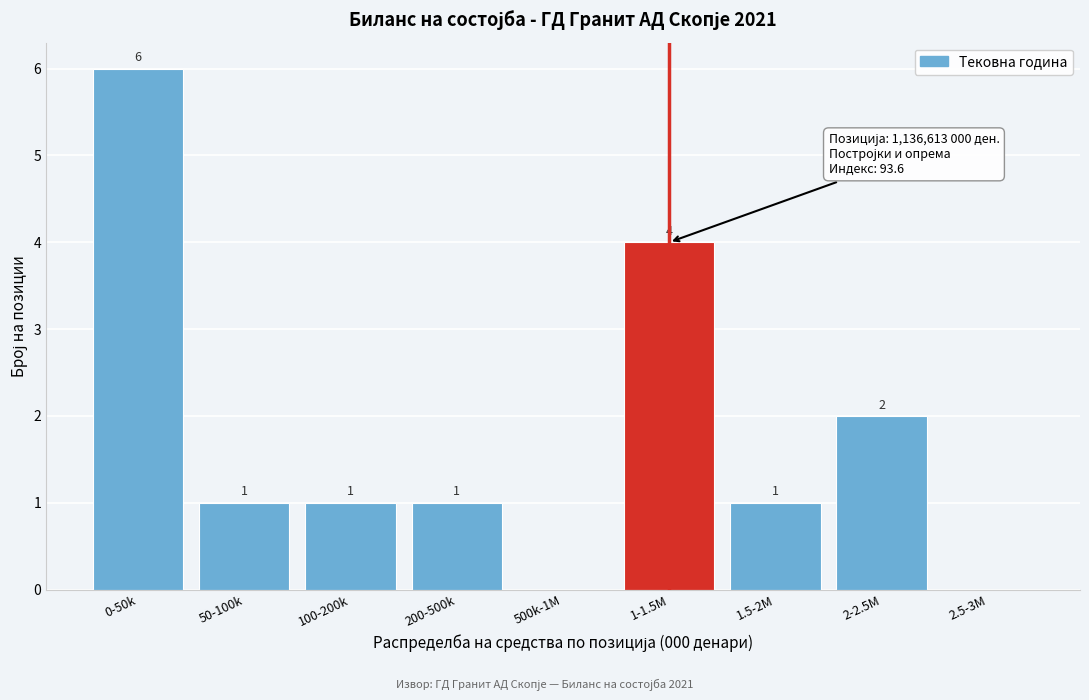

Reading right to left, extract all data points from this chart.

2.5-3M=0	2-2.5M=2	1.5-2M=1	1-1.5M=4	500k-1M=0	200-500k=1	100-200k=1	50-100k=1	0-50k=6